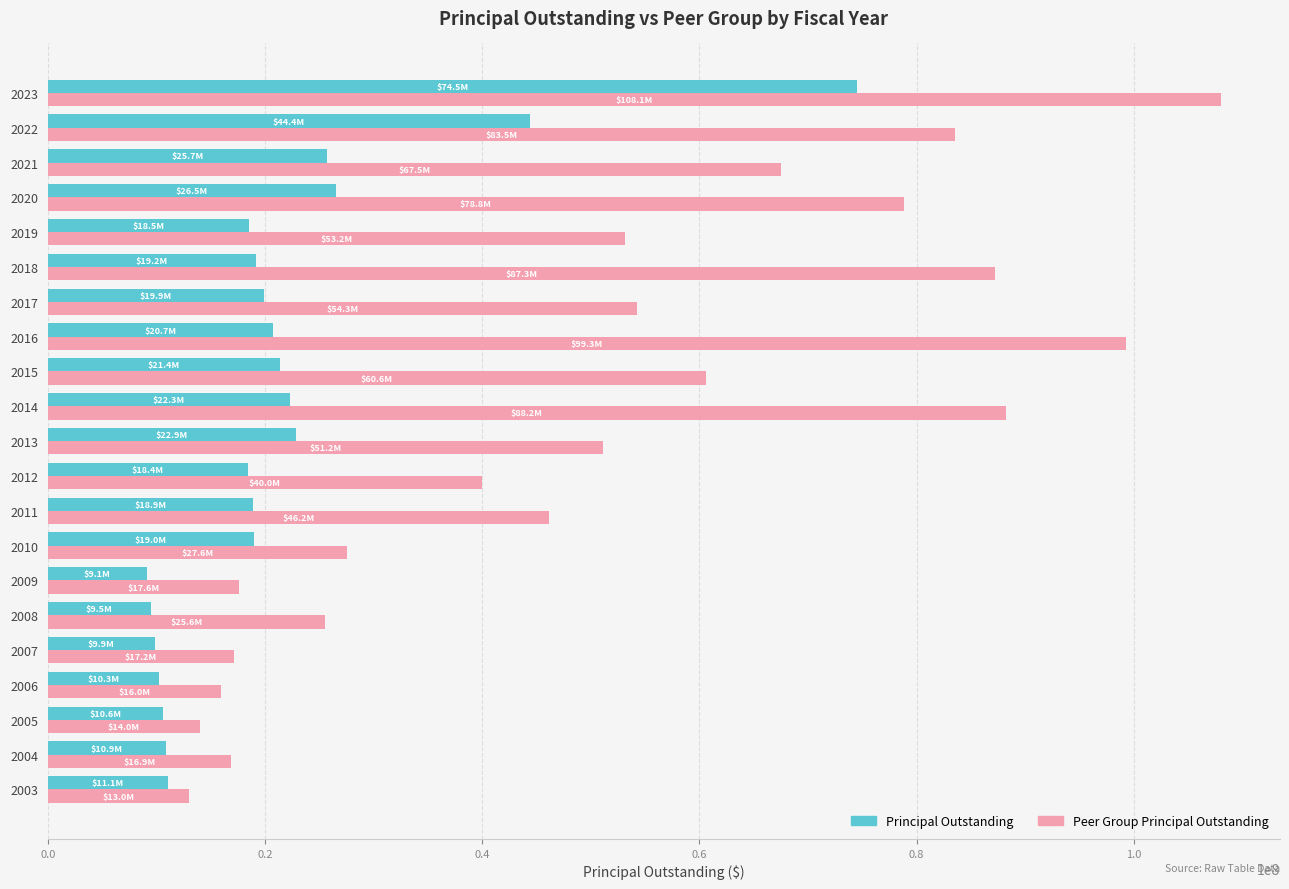

How many distinct data groups are displayed?

2